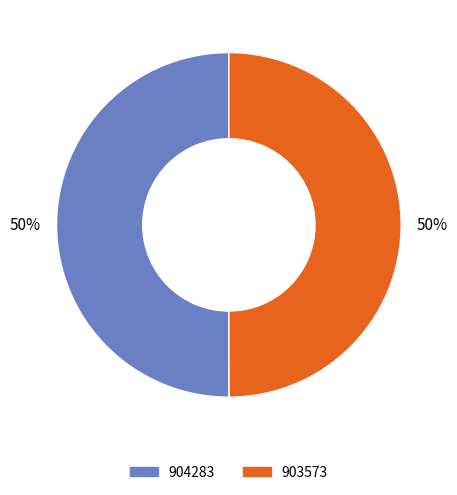

The 904283 slice represents 50% of the pie. True or false?

True